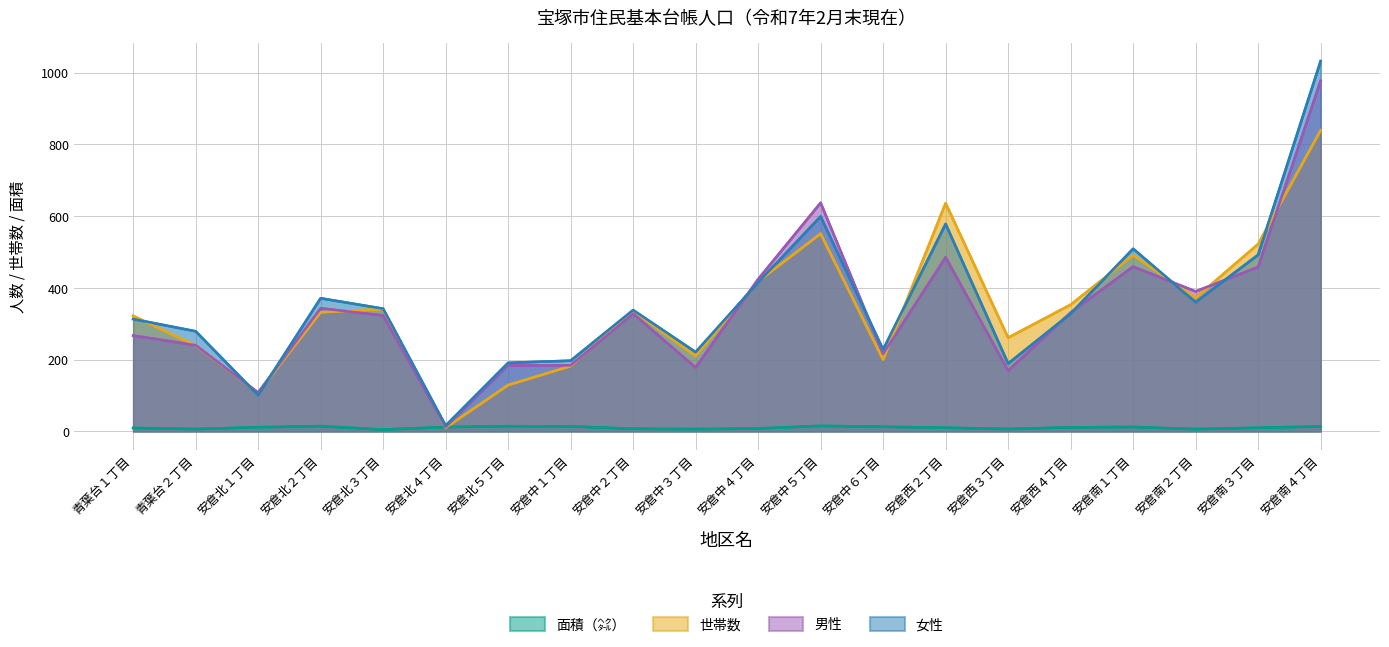

At which label does 男性 reach its minimum?

安倉北４丁目